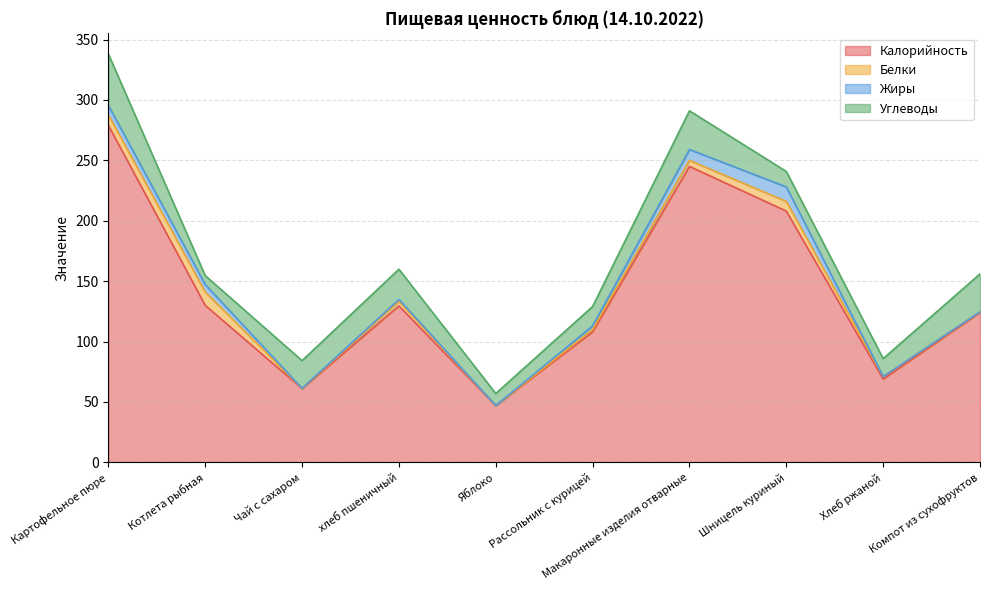

Which category has the highest value in the Углеводы series?

Картофельное пюре